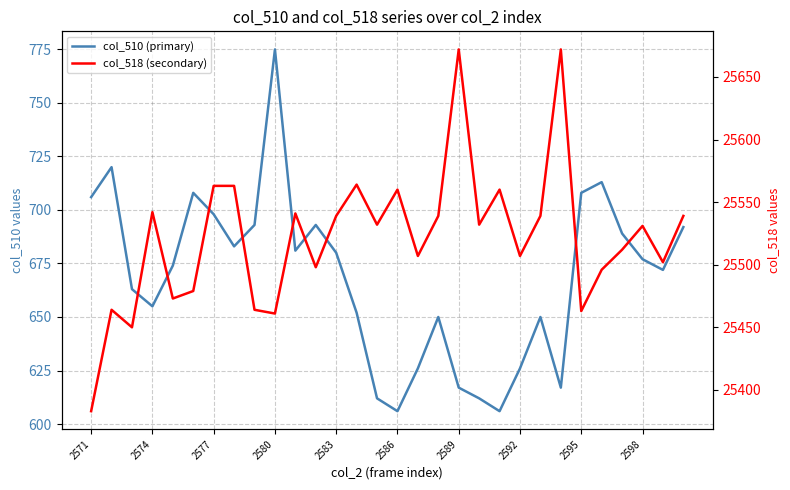

What is the greatest value displayed?

25672